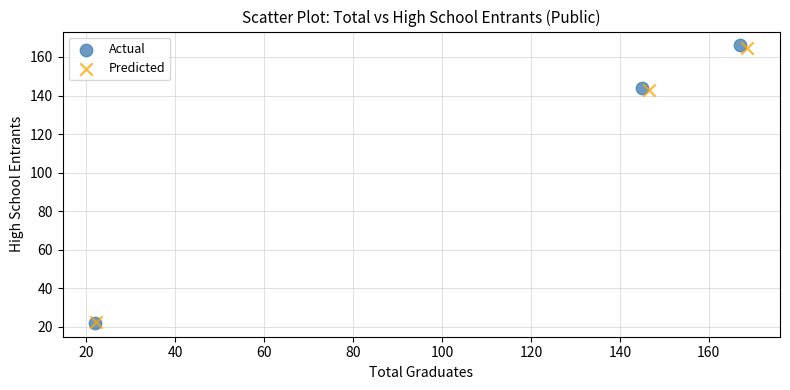

Which series has the widest spread of Y values?

Actual